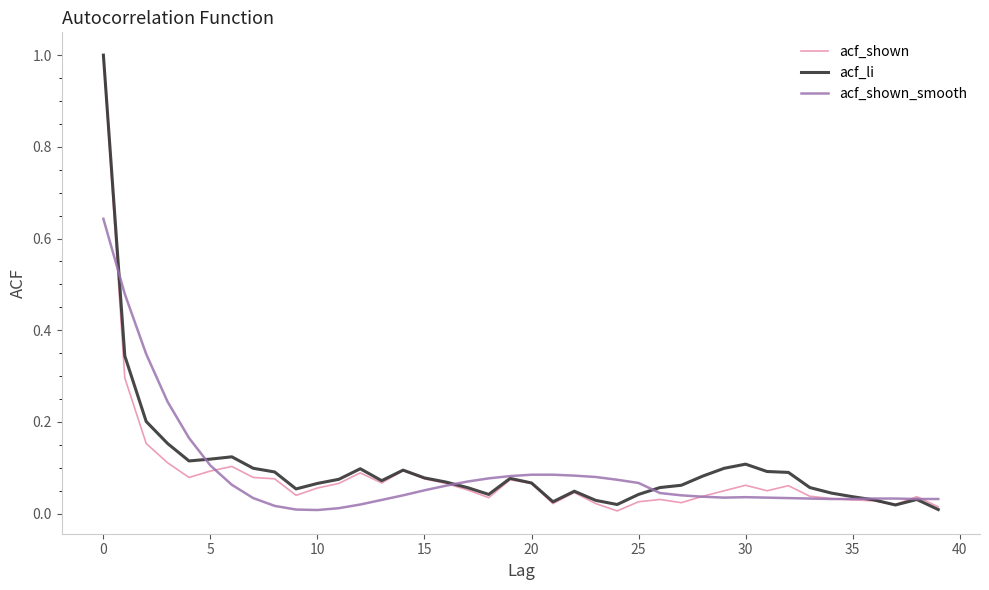

True or false: acf_li and acf_shown_smooth cross at least once.

True